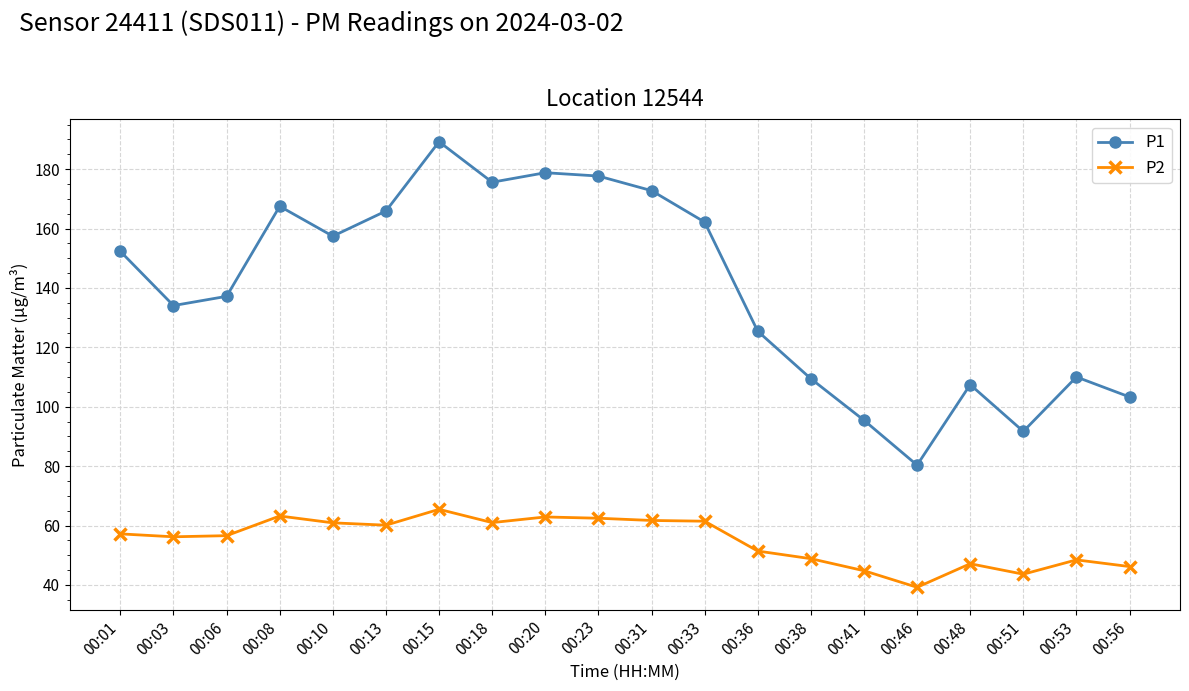

True or false: P2 has a value of 60.1 at 00:13.

True